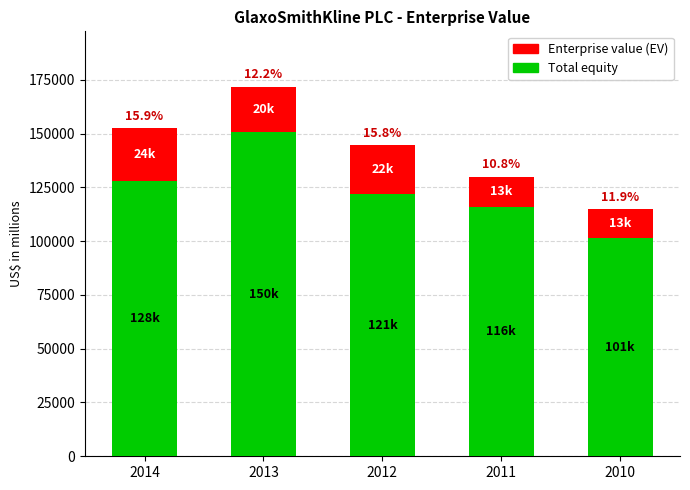

Does the chart contain any negative values?

No